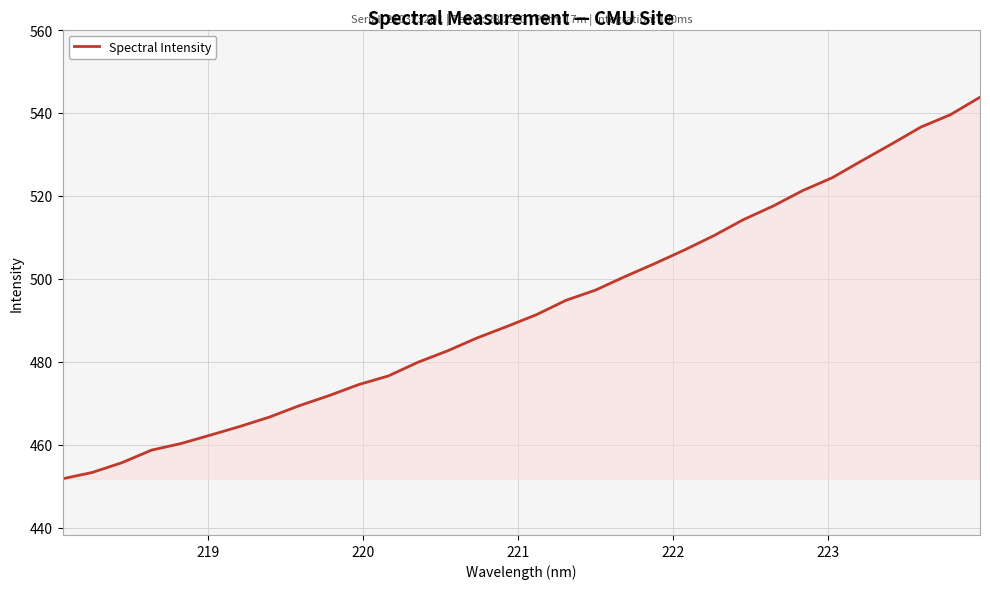

How many lines are shown in the chart?

1